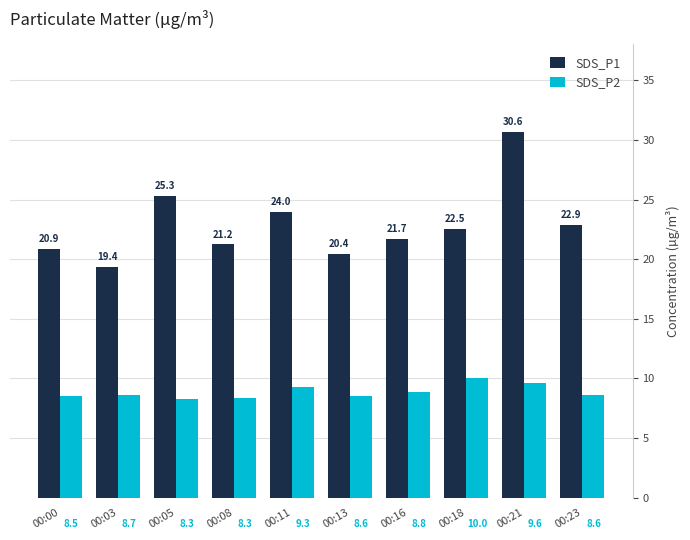

What is the minimum value shown in the chart?

8.3